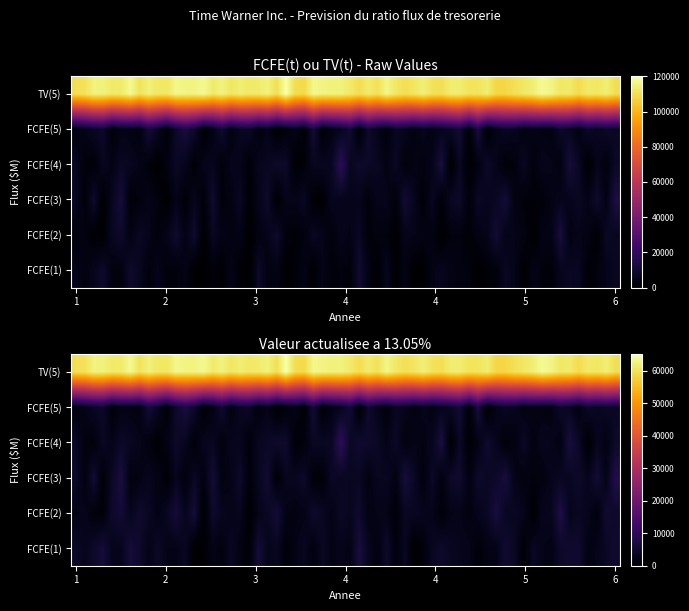

Is the value of FCFE(3) at 1 greater than the value of FCFE(5) at 1?

Yes